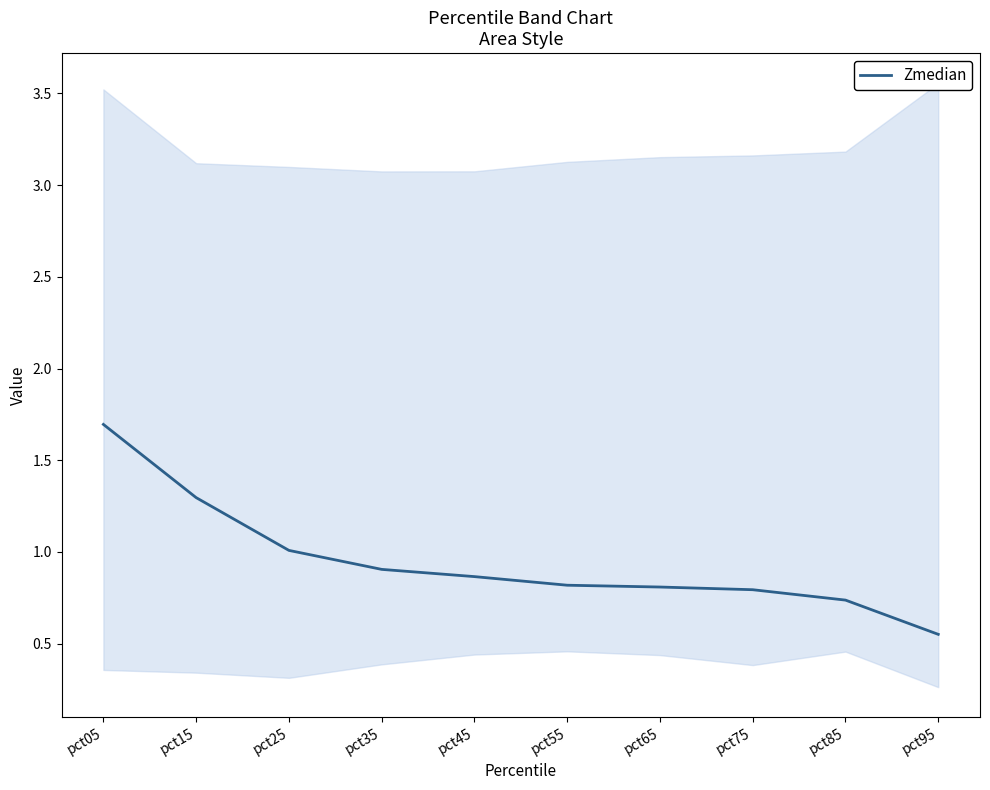

Between pct65 and pct35, which is larger?

pct35